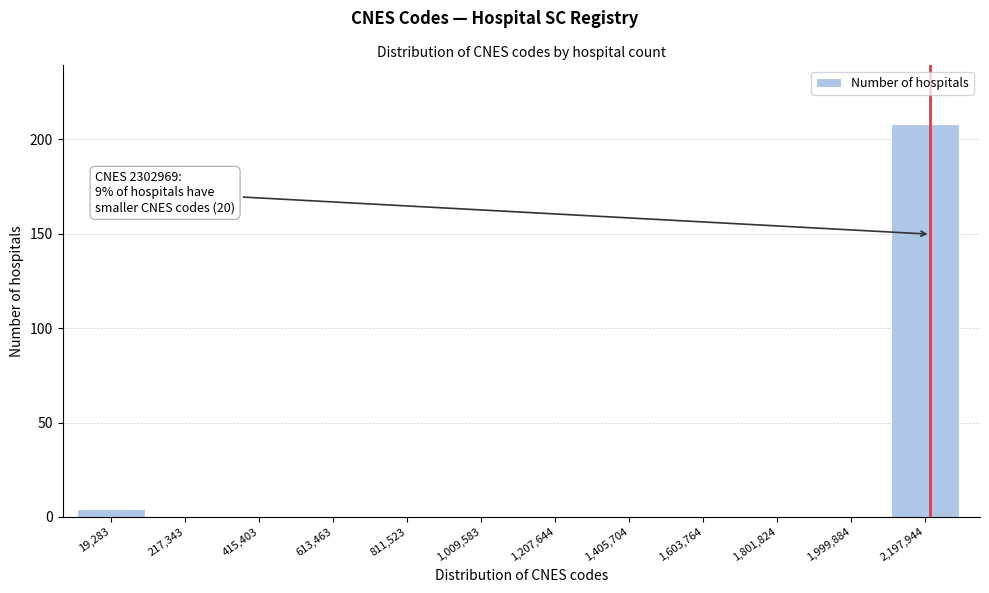

Reading left to right, extract all data points from this chart.

19,283=4	217,343=0	415,403=0	613,463=0	811,523=0	1,009,583=0	1,207,644=0	1,405,704=0	1,603,764=0	1,801,824=0	1,999,884=0	2,197,944=208